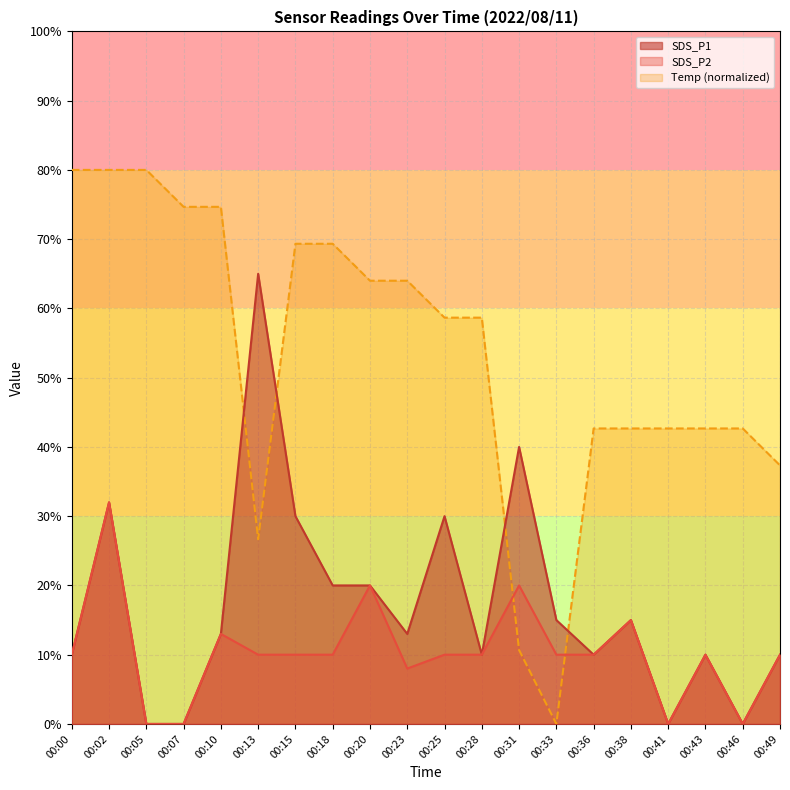

In Temp, how many points are lower than both neighbors (excluding endpoints)?

2